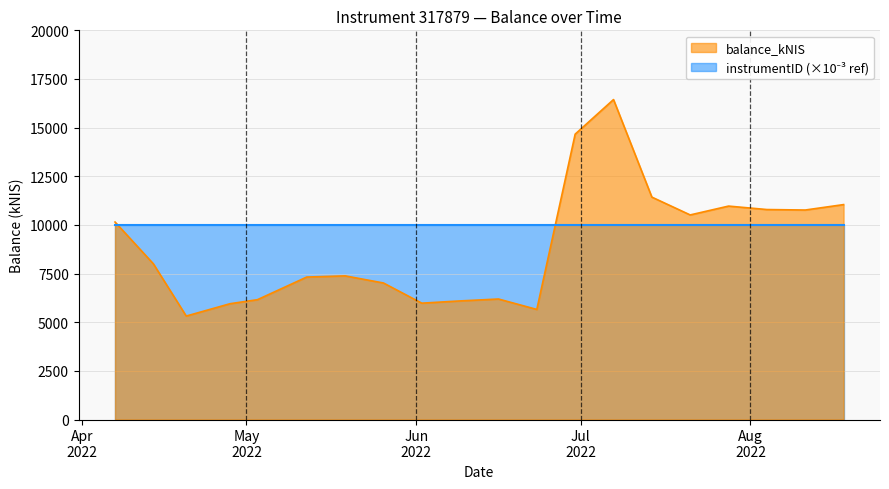

What position from the left is 2022-04-14?

2